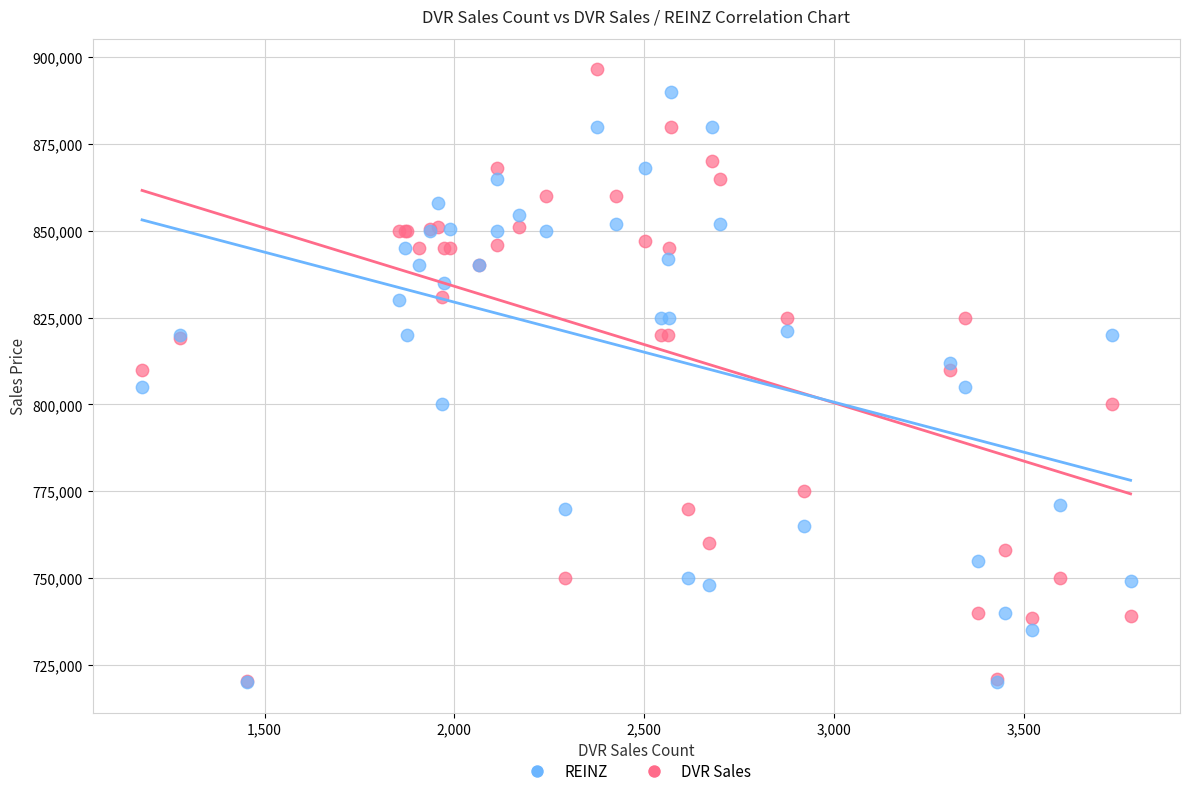

What are all the series names shown in the legend?

REINZ, DVR Sales